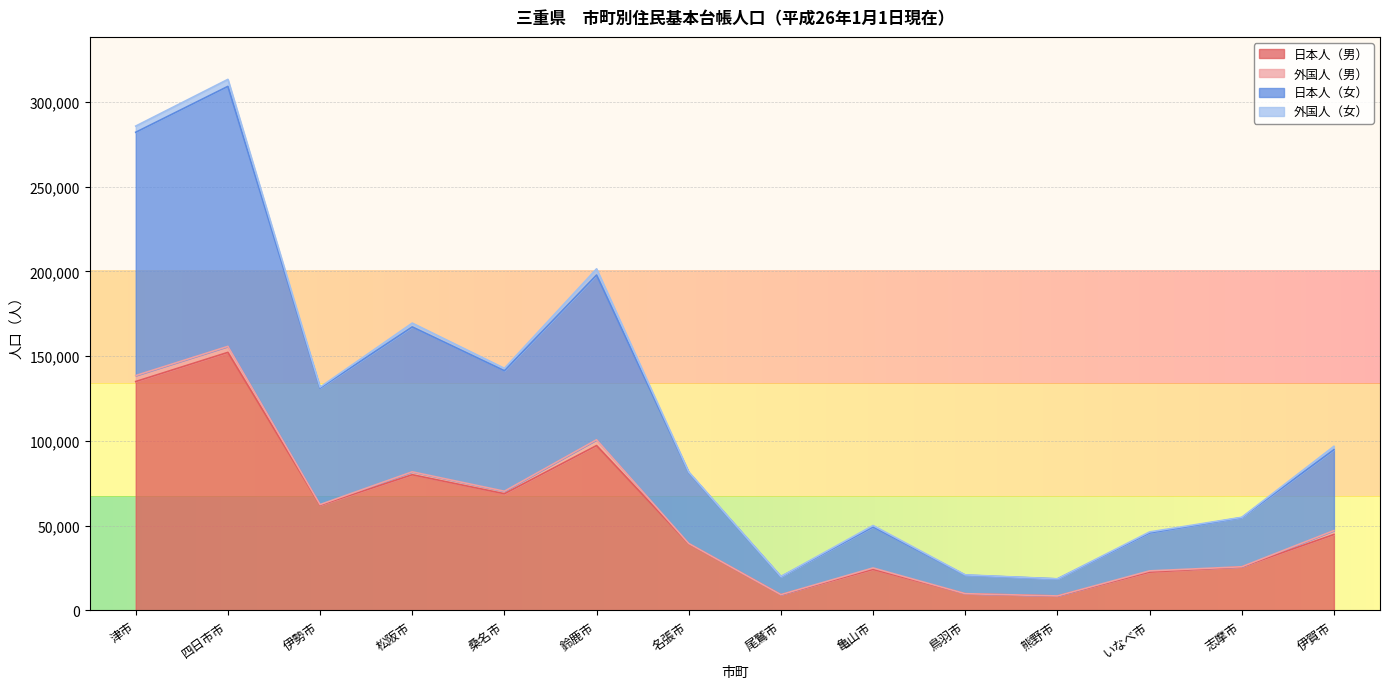

What is the value of the 日本人（男） point at the 11th from the left?

8523